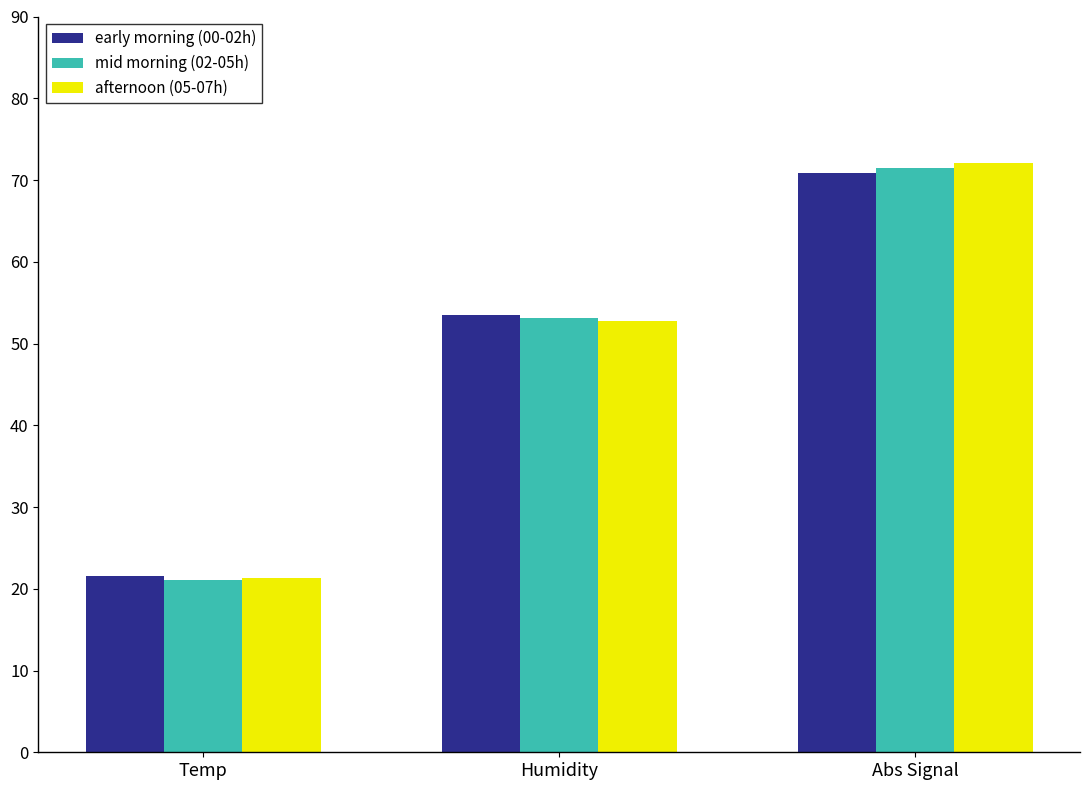

How many data points in early morning (00-02h) are less than 53?

1